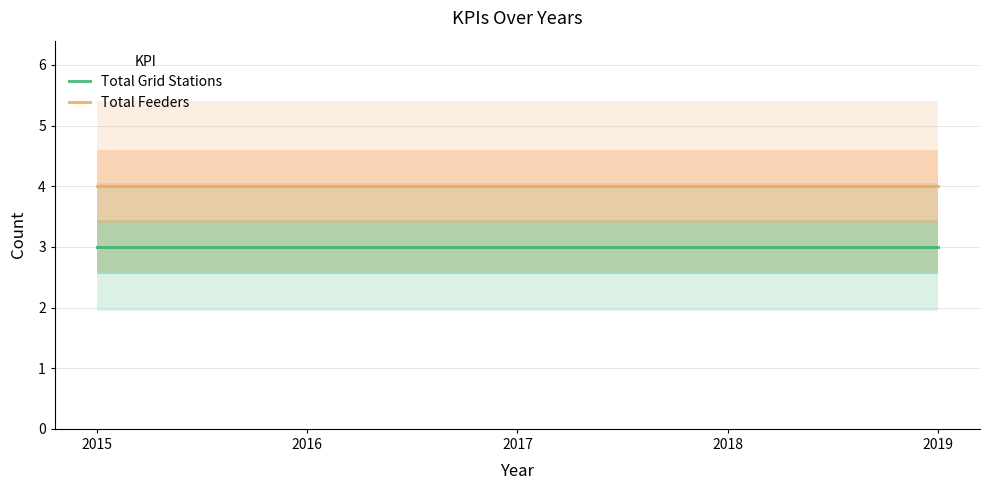

True or false: Total Grid Stations and Total Feeders intersect in this chart.

False